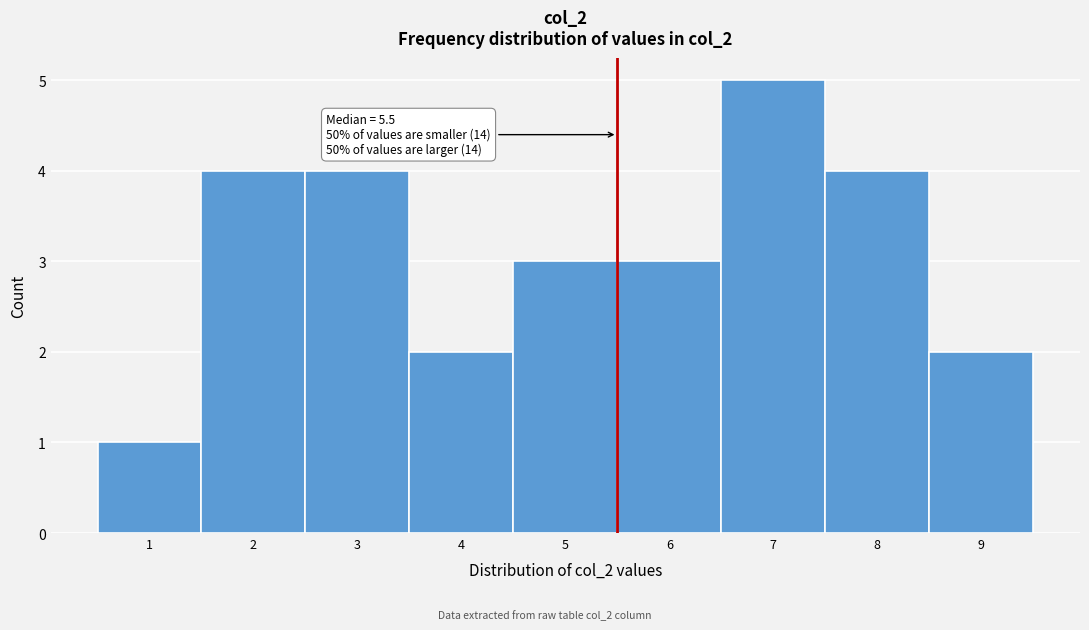

Which range on the x-axis has the tallest bar?

6.5 to 7.5